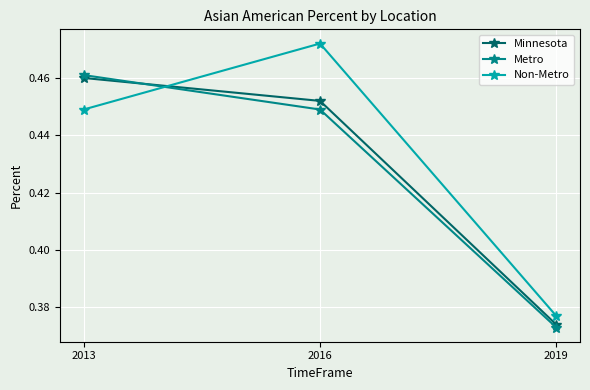

What is the total value across all series at 2016?

1.4